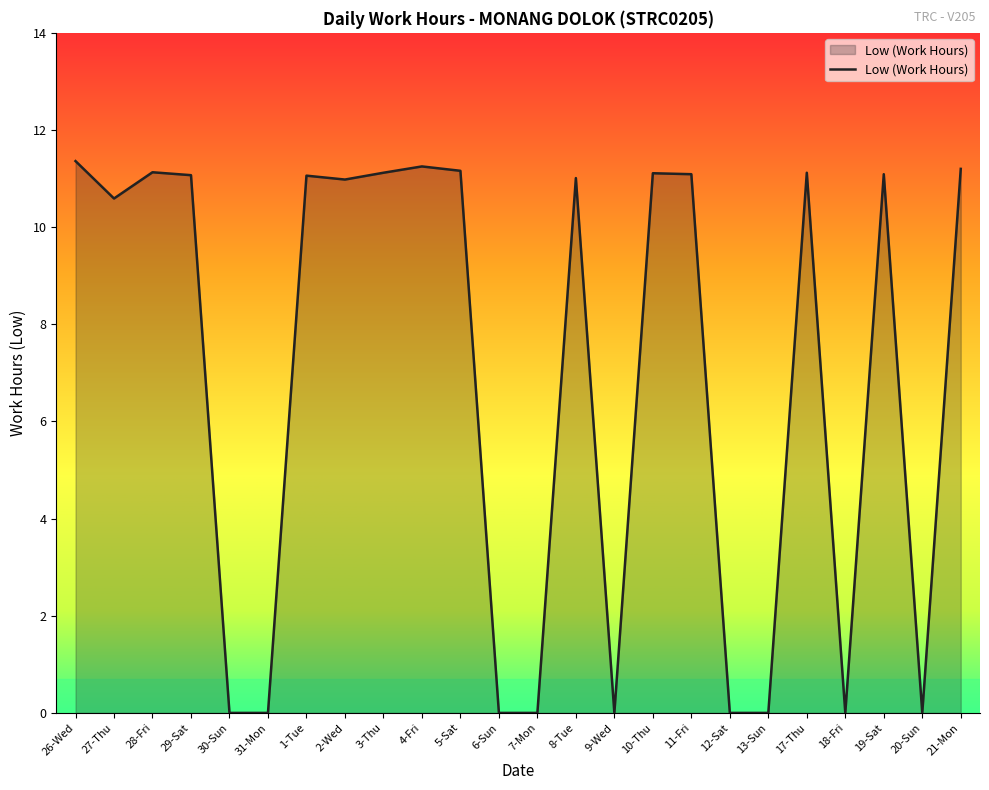

What is the change in value from 31-Mon to 3-Thu?

+11.1